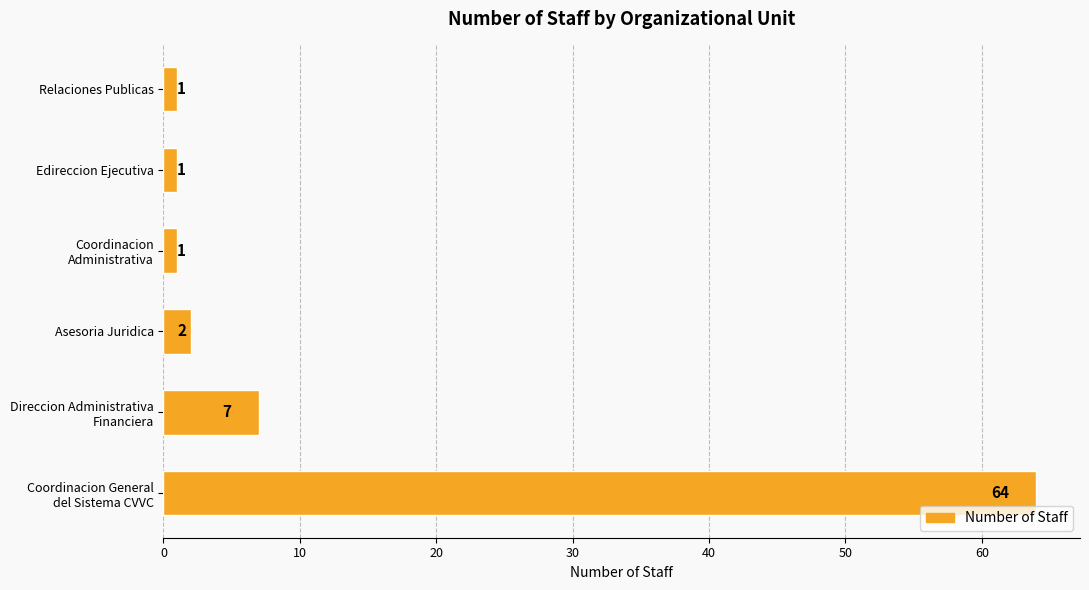

Reading bottom to top, what are all the values shown in this chart?

64	7	2	1	1	1